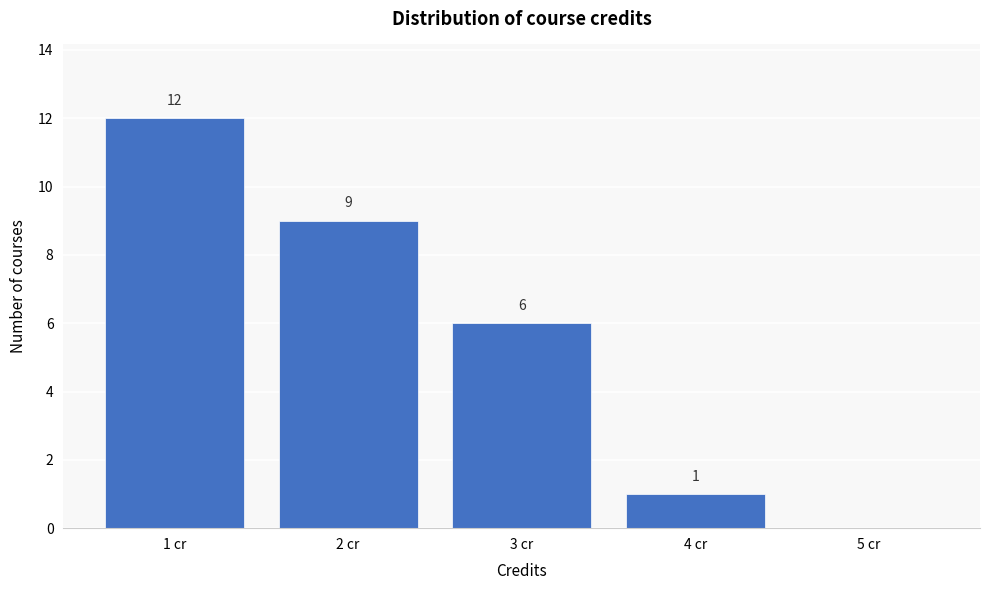

Which range on the x-axis has the tallest bar?

0.5 to 1.5